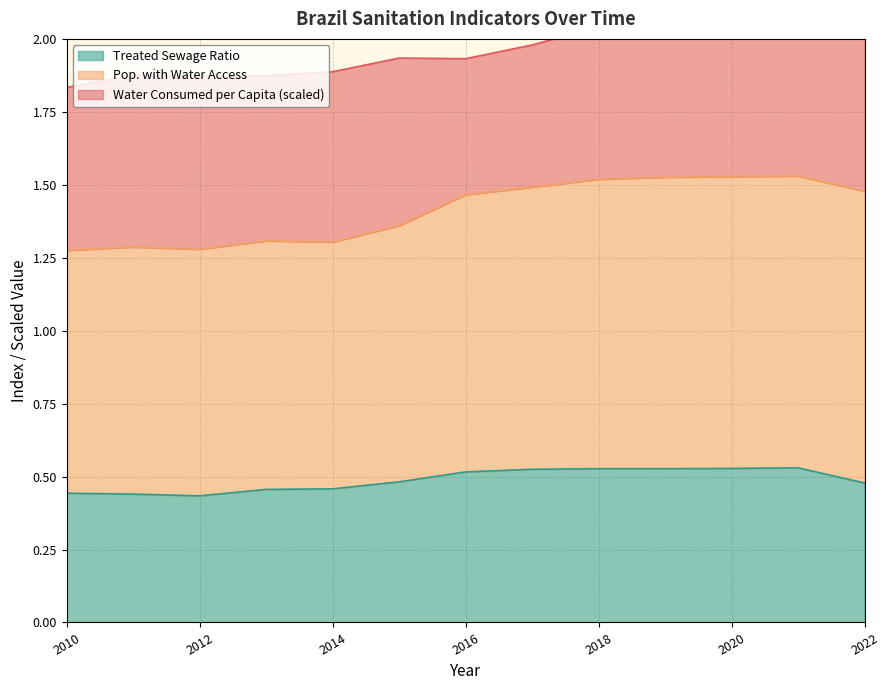

The Treated Sewage Ratio series shows 0.3 at 2010. True or false?

False